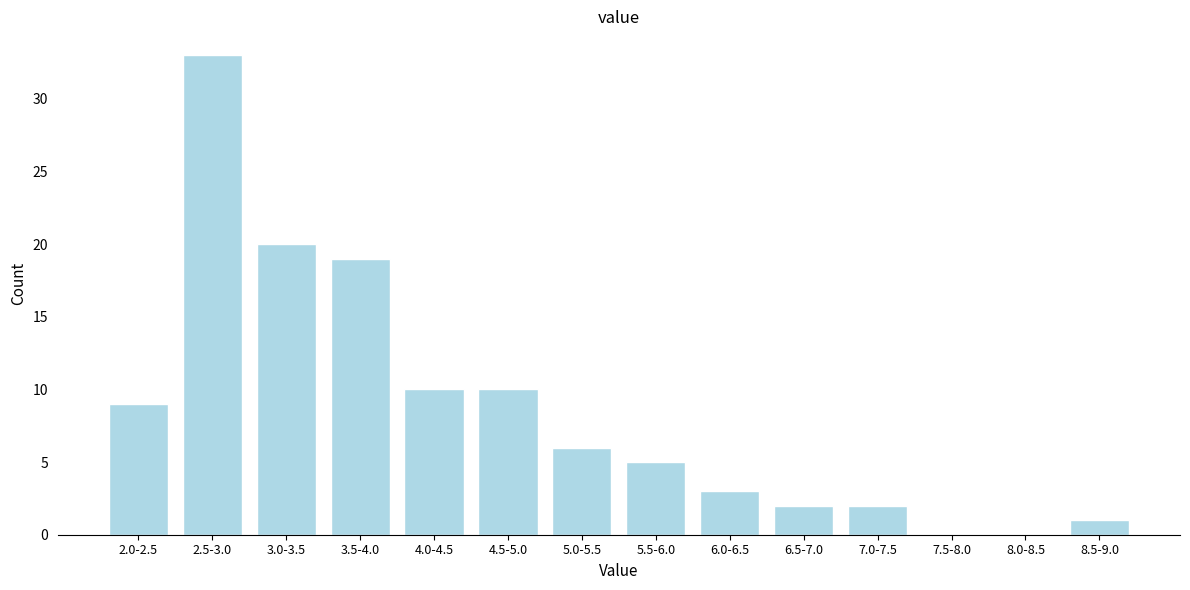

Reading right to left, list all the values displayed in this chart.

8.5-9.0=1	8.0-8.5=0	7.5-8.0=0	7.0-7.5=2	6.5-7.0=2	6.0-6.5=3	5.5-6.0=5	5.0-5.5=6	4.5-5.0=10	4.0-4.5=10	3.5-4.0=19	3.0-3.5=20	2.5-3.0=33	2.0-2.5=9